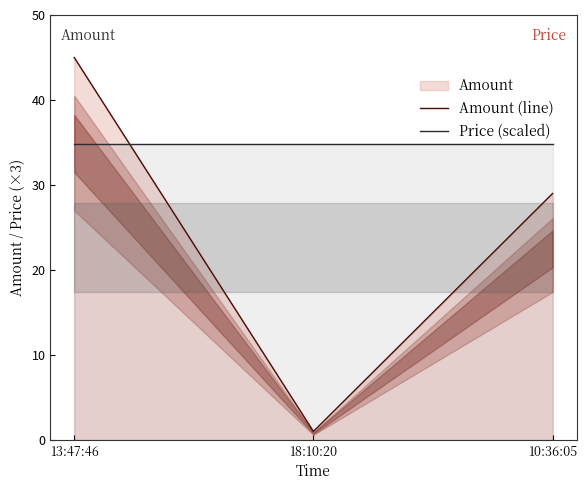

What is the value of the Price (scaled) point at the 2nd from the left?

34.8